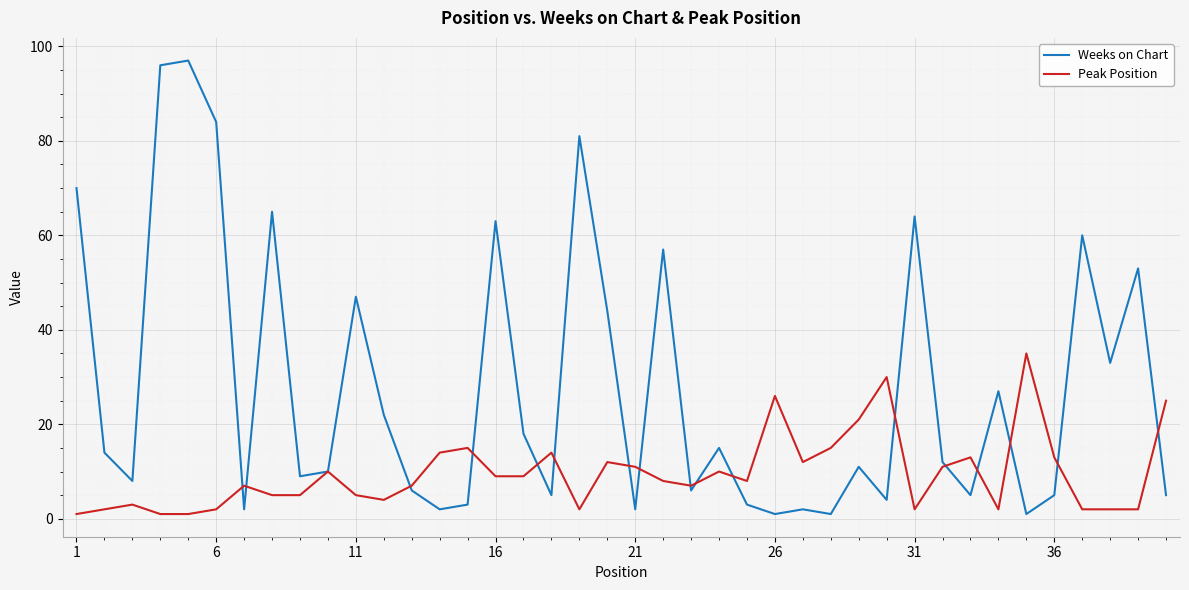

Which series has the largest range (max minus min)?

Weeks on Chart